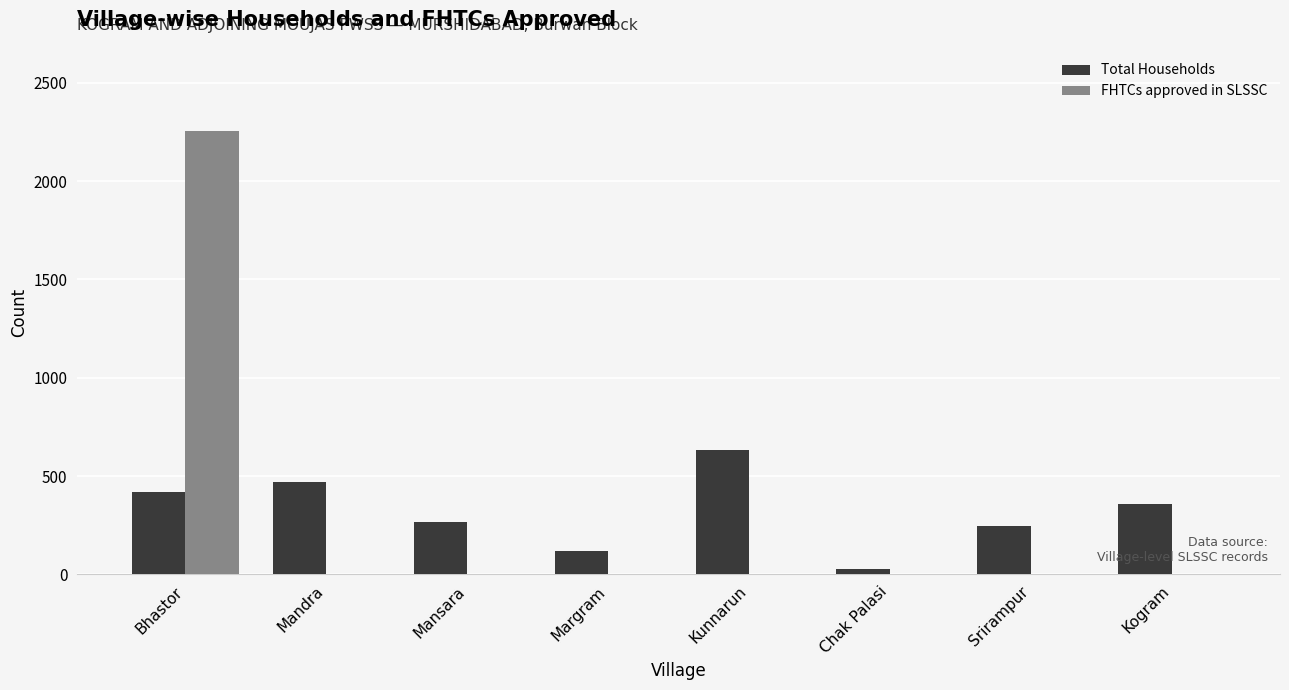

What is the sum of the Total Households values at Srirampur and Bhastor?

666